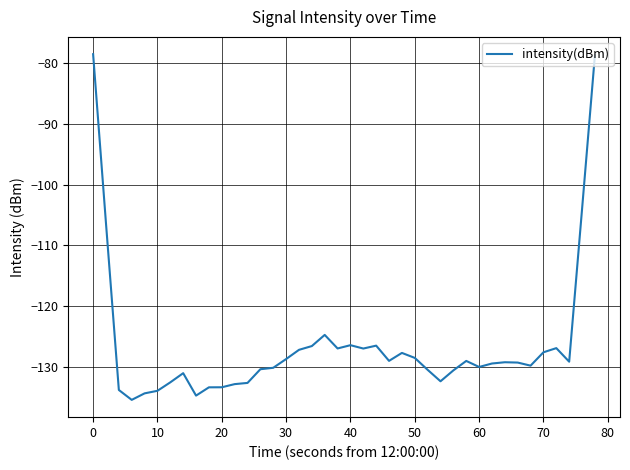

What is the minimum value shown in the chart?

-135.4